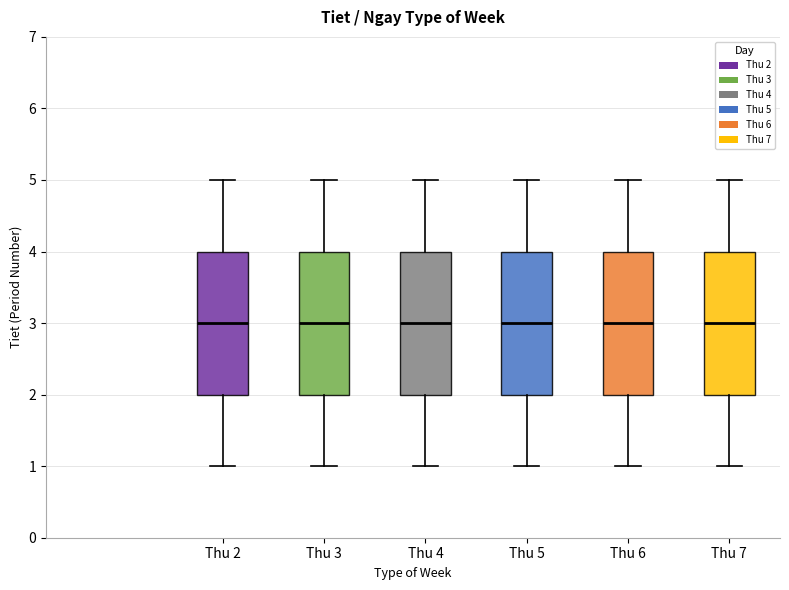

Where is the upper edge of the box for Thu 7 on the y-axis? The values are not printed on the chart, so give them approximately, as read against the axis.

4